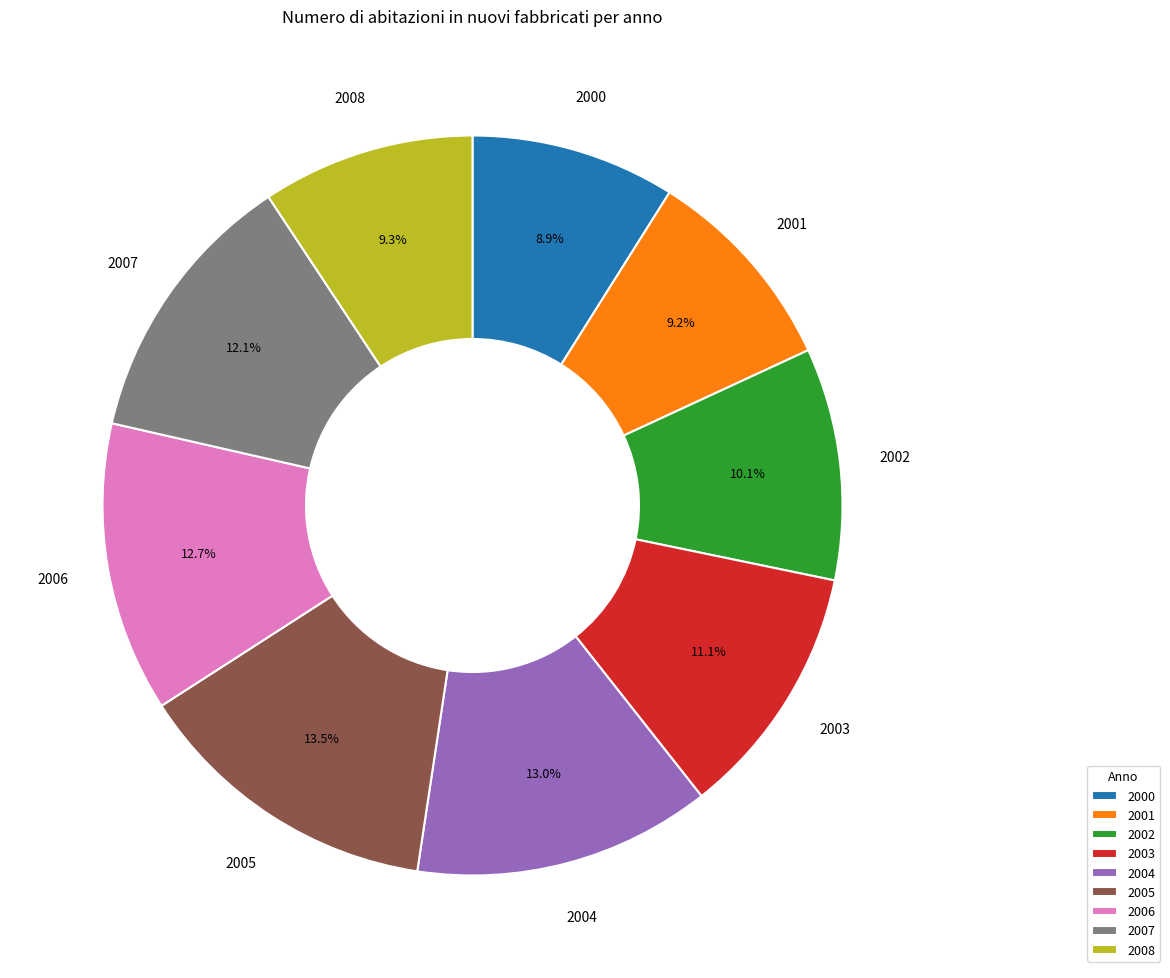

Which has a higher value, 2007 or 2000?

2007